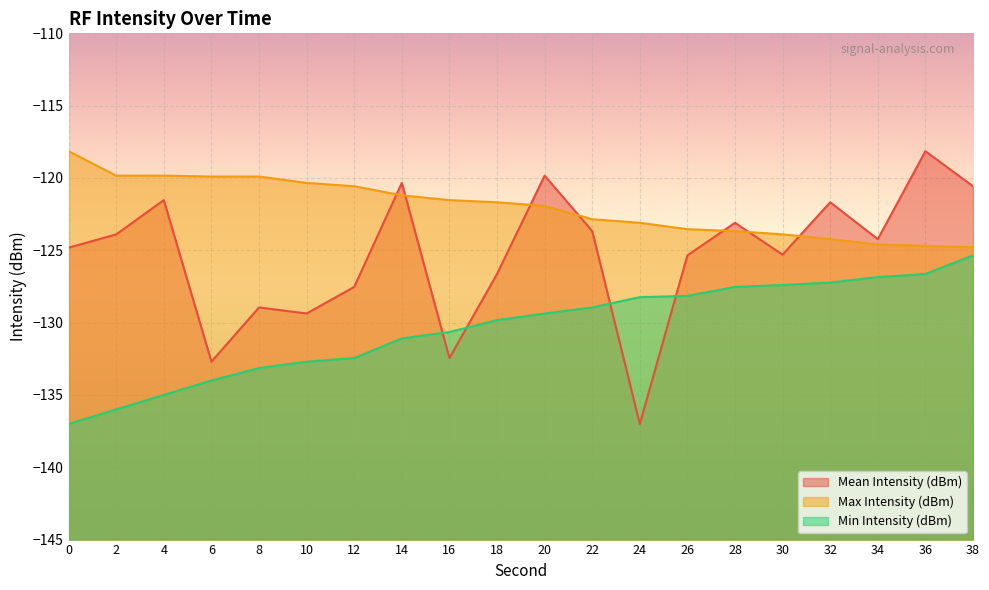

Is it true that Max Intensity (dBm) equals -123.5 at 26?

True